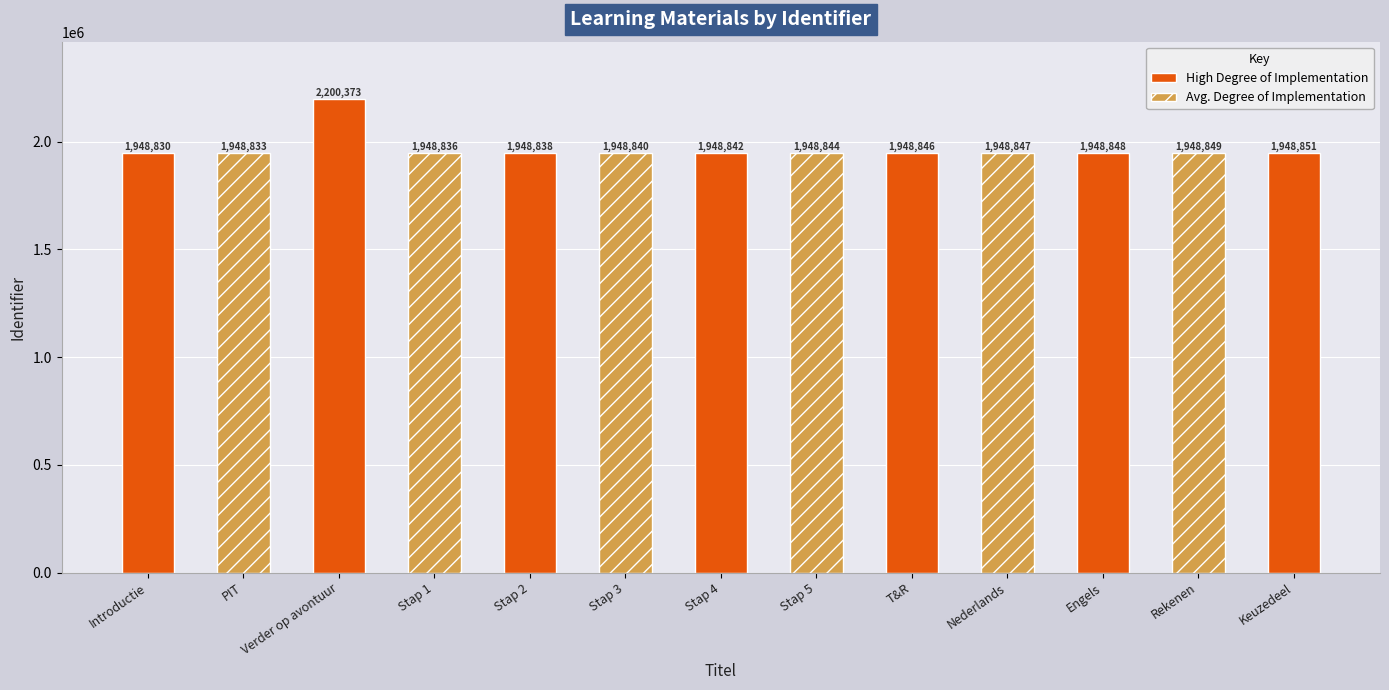

Which has a higher value, Verder op avontuur or Stap 4 Producten?

Verder op avontuur